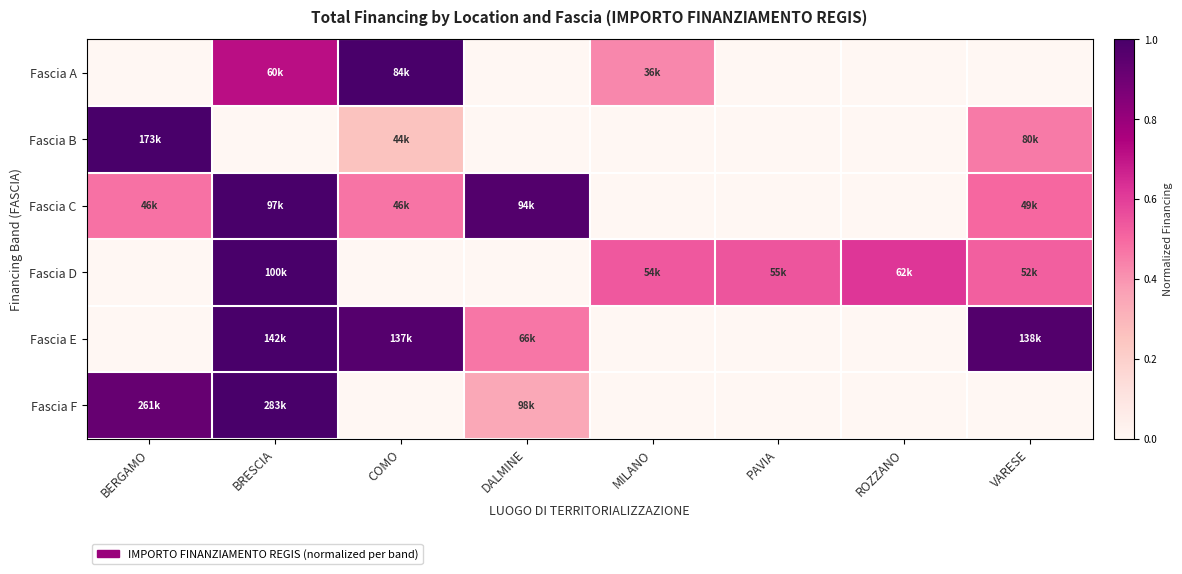

List the series in order of their peak value, highest first.

Fascia A, Fascia B, Fascia C, Fascia D, Fascia E, Fascia F